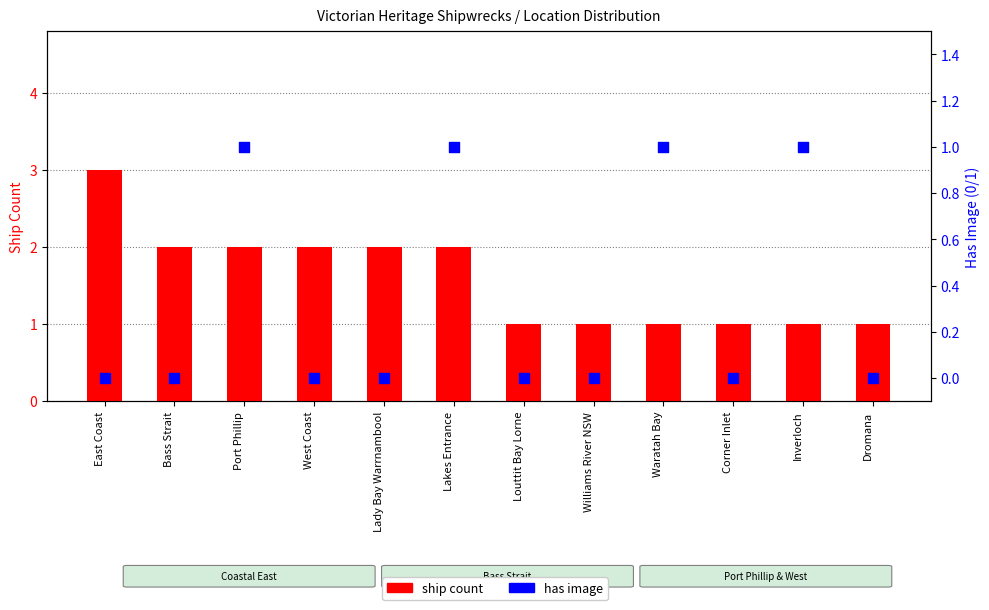

Which series contains the highest Y value?

ship count